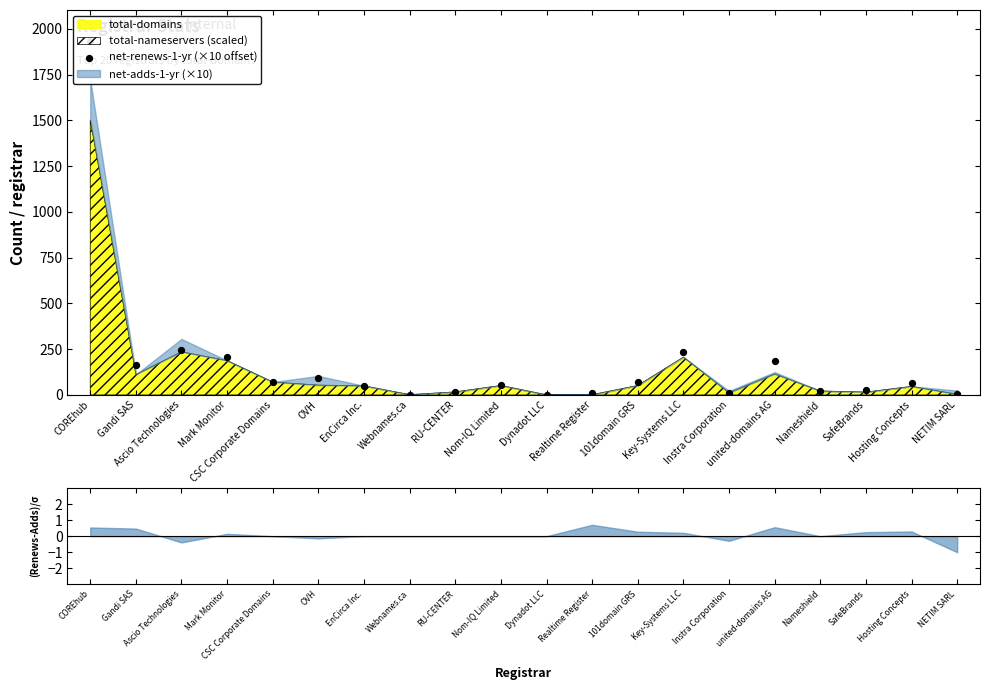

What is the change in value from Dynadot LLC to Instra Corporation?

+11